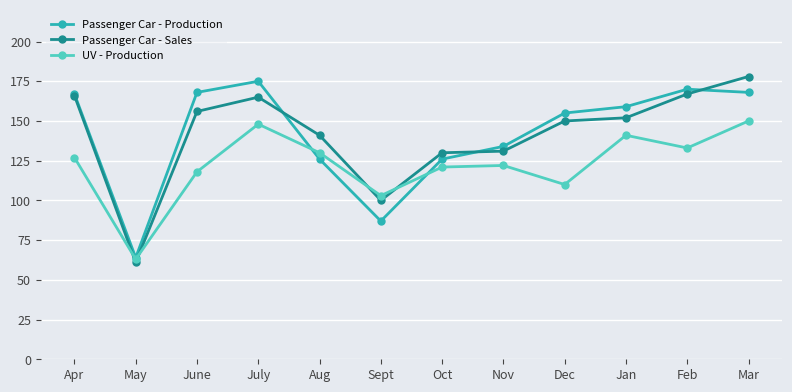

At how many categories does at least one series exceed 68?

11